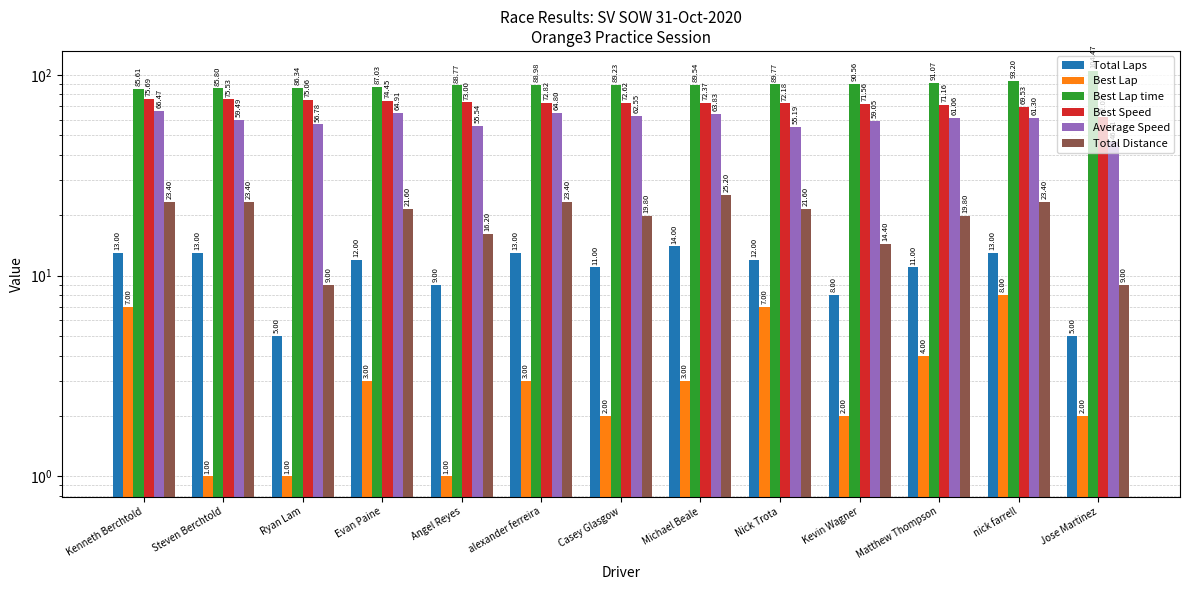

At which category is the sum across all series the highest?

Kenneth Berchtold